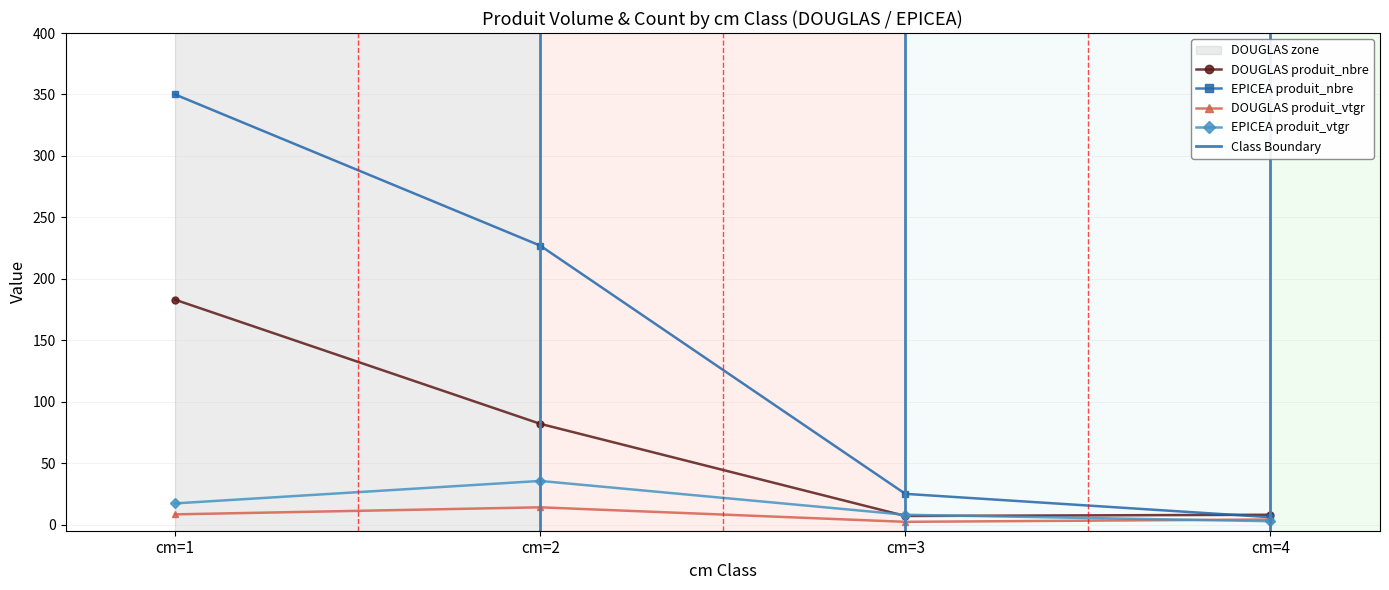

Is it true that DOUGLAS produit_nbre equals 8.0 at cm=4?

True